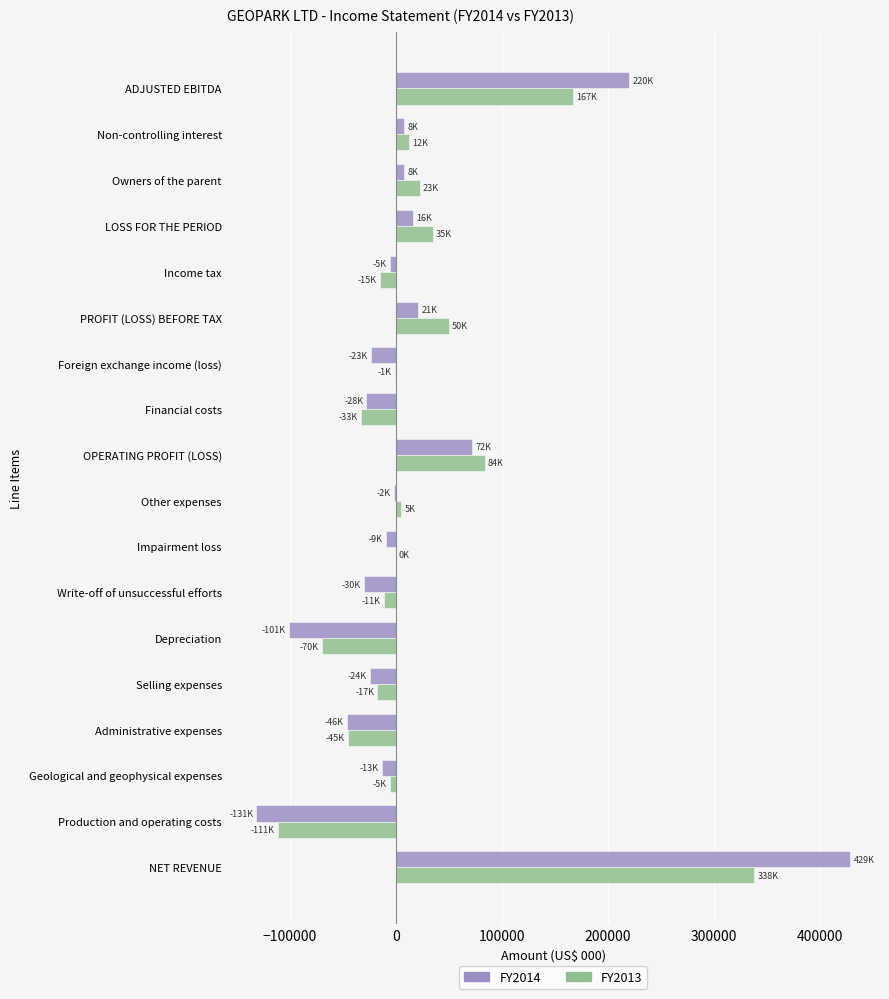

Is the value of FY2013 at Other expenses greater than the value of FY2014 at Selling expenses?

Yes